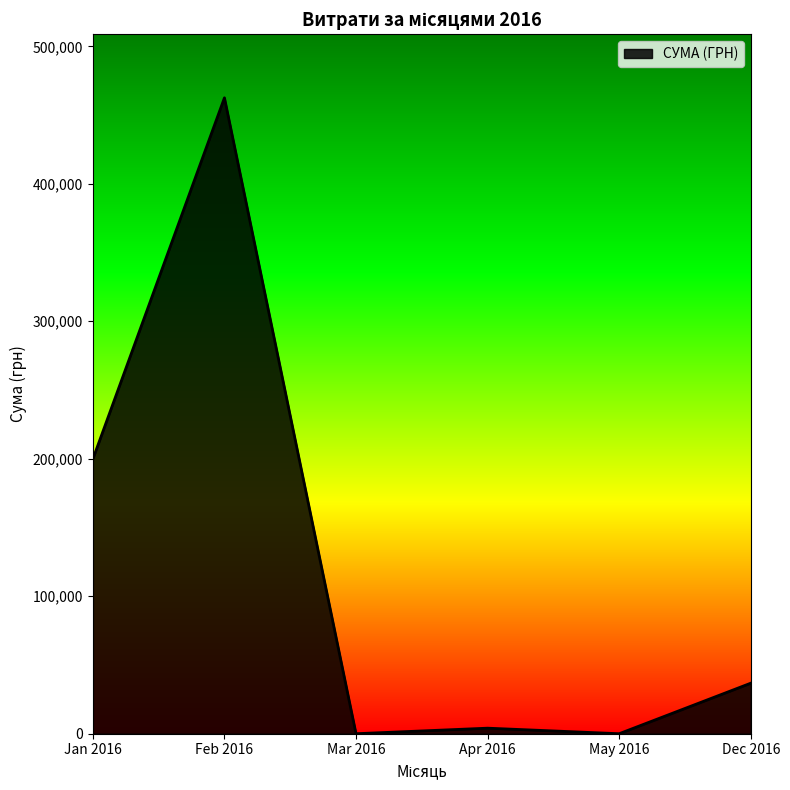

Where is the data nearest to the value 231268?

Jan 2016